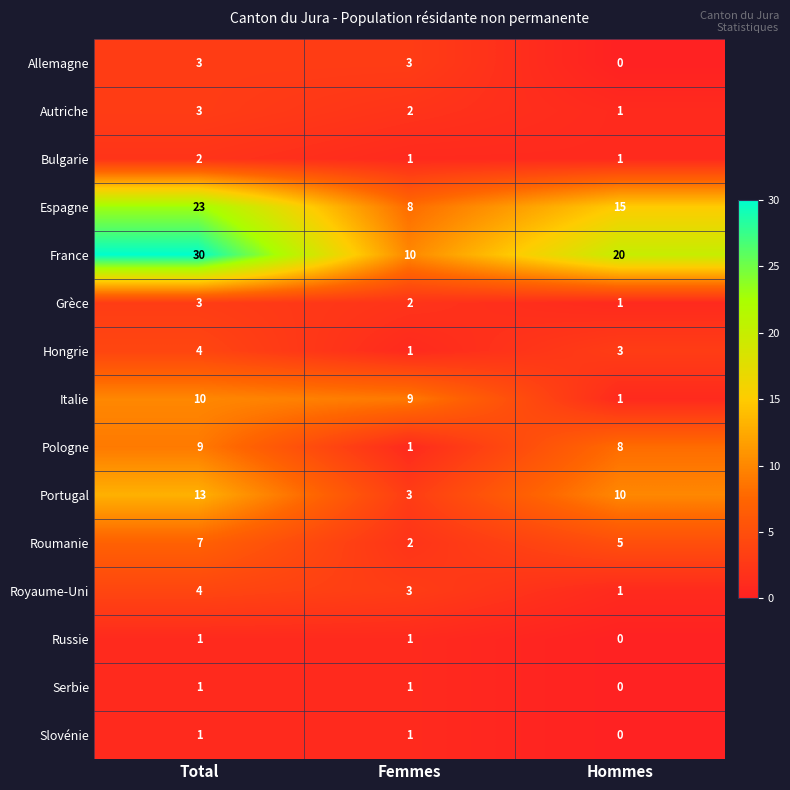

At which label is Grèce closest to 2?

Femmes